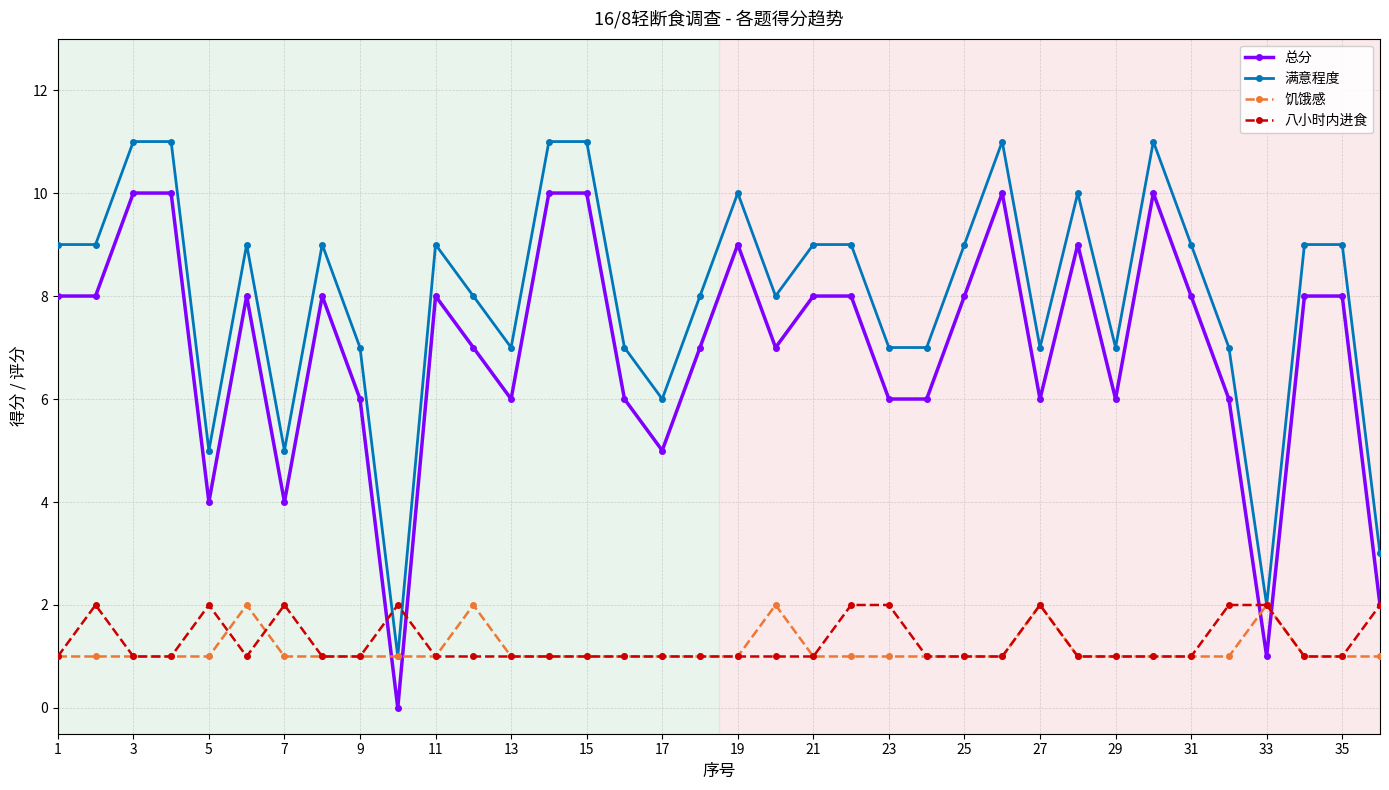

True or false: 饥饿感 and 总分 intersect in this chart.

True